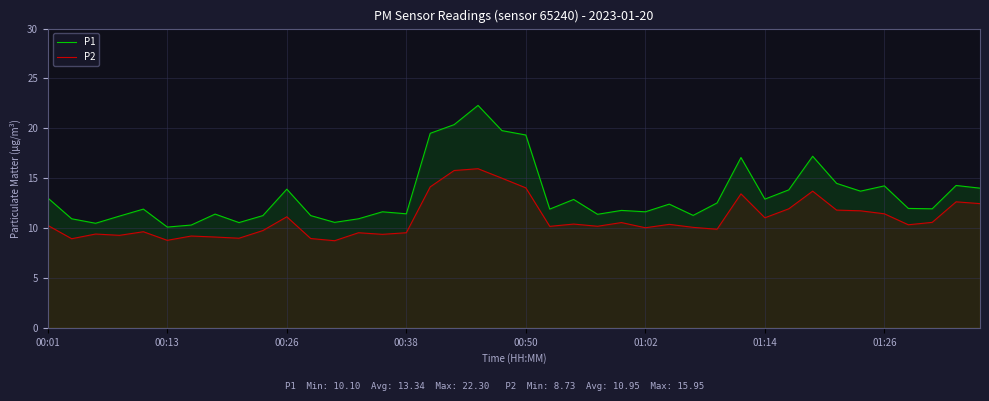

Between 26 and 33, which series saw the biggest shift?

P1